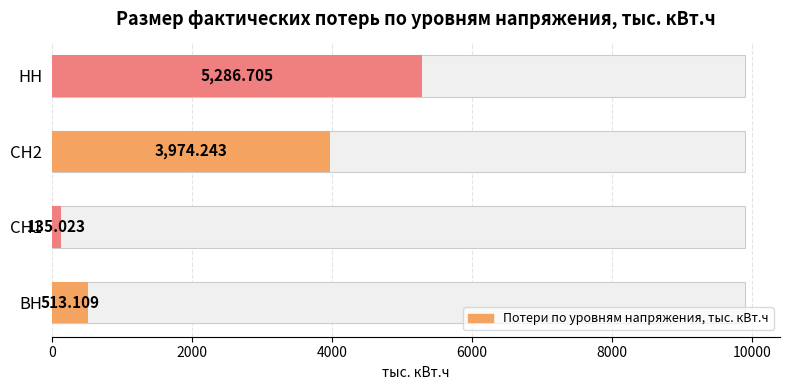

How many data points are less than 3974?

2